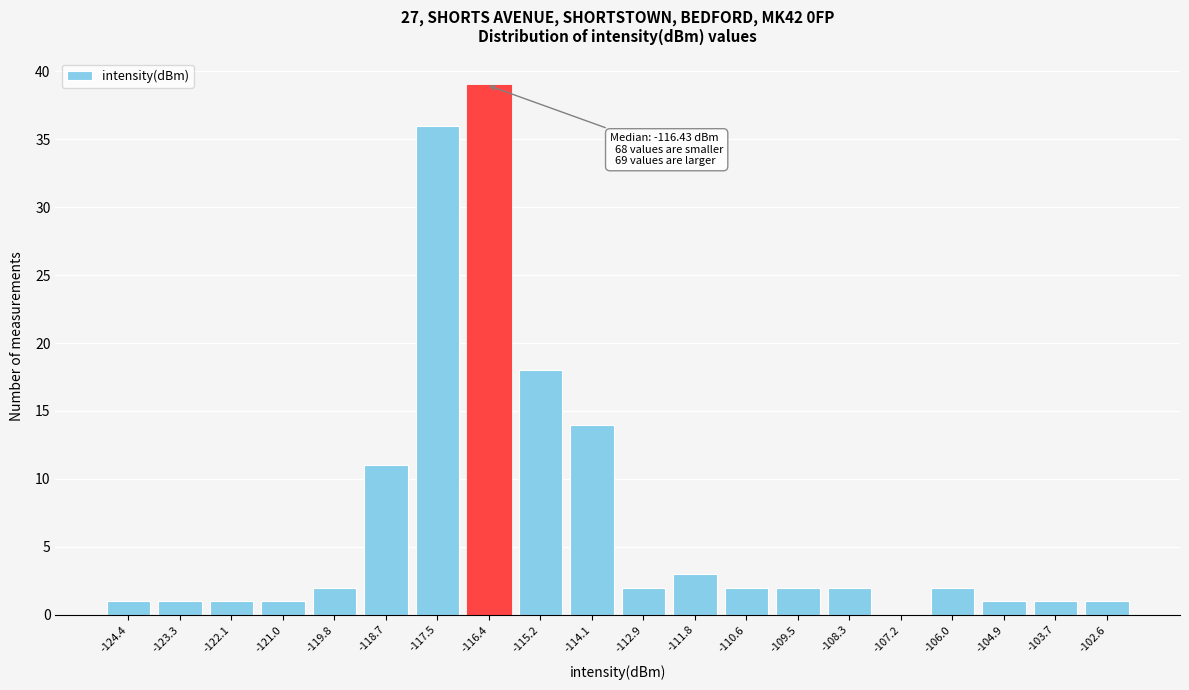

Over which range of the x-axis is the bar tallest?

-116.95 to -115.80